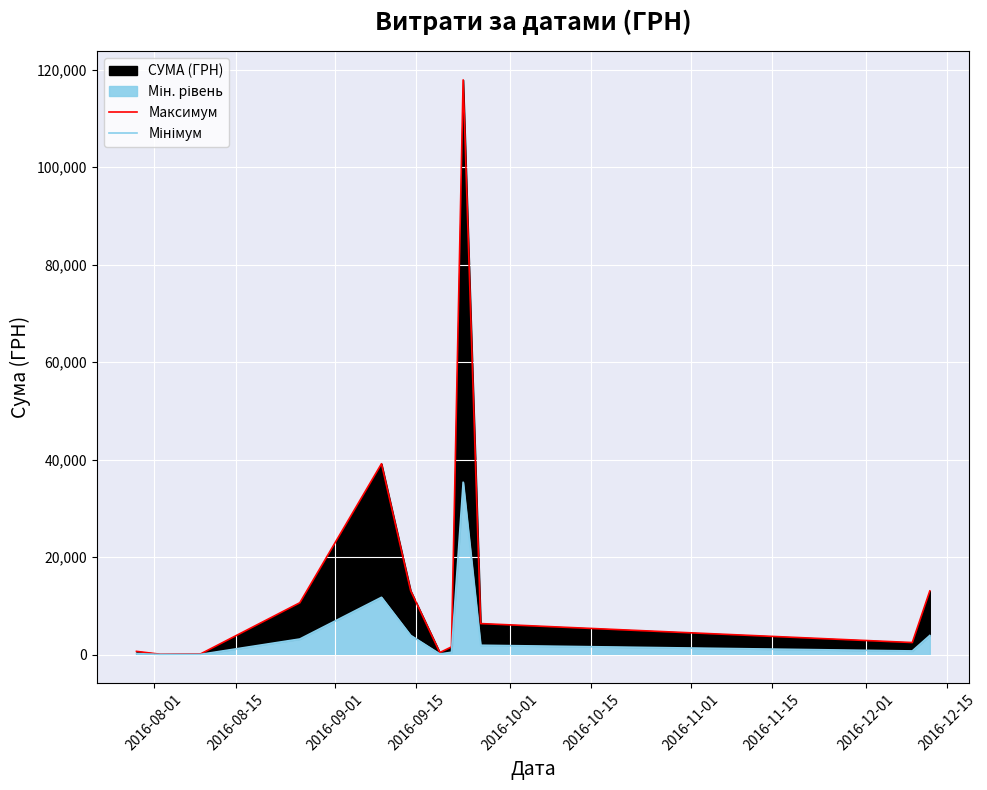

Rank the series by their average value, from highest to lowest.

Максимум, Мінімум